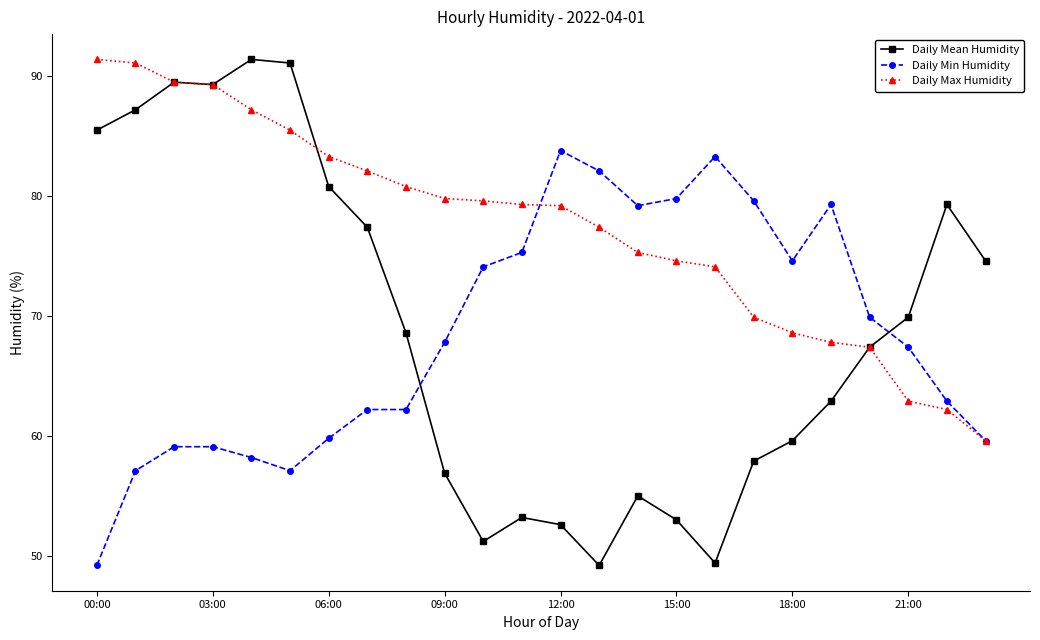

What is the maximum value for Daily Mean Humidity?

91.4